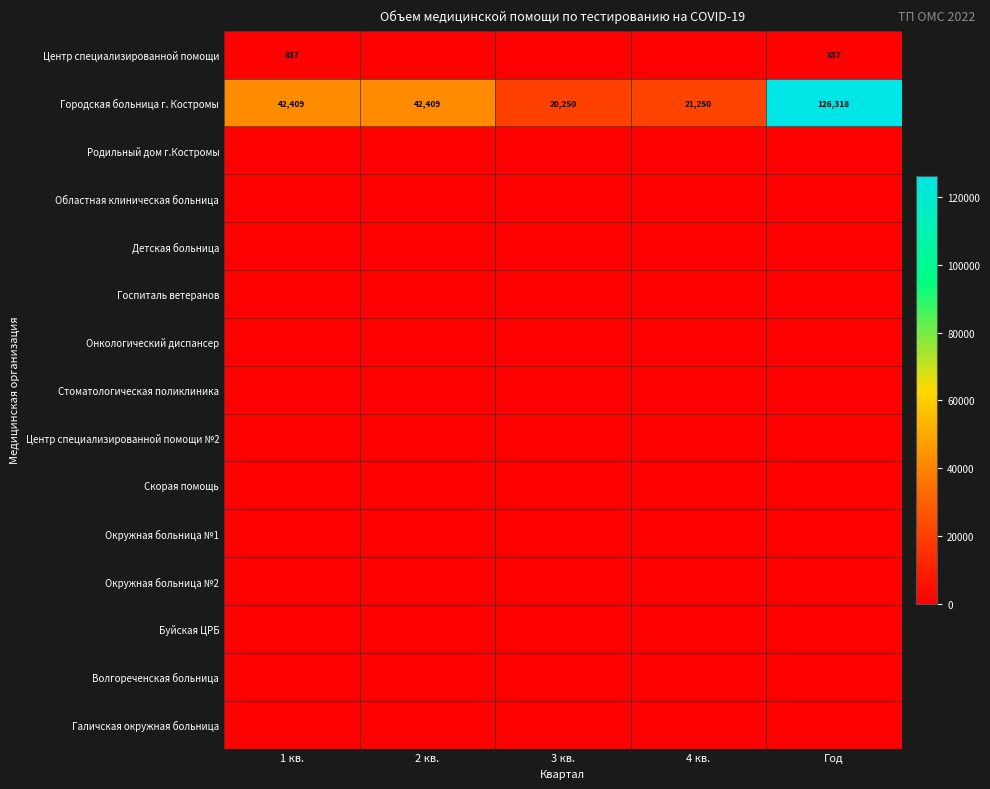

What is the difference between the maximum and minimum values in the Городская больница г. Костромы series?

106068